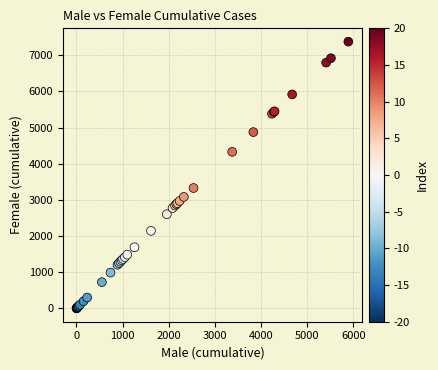

What Y value in the scatter plot is closest to 3687?

3328.4